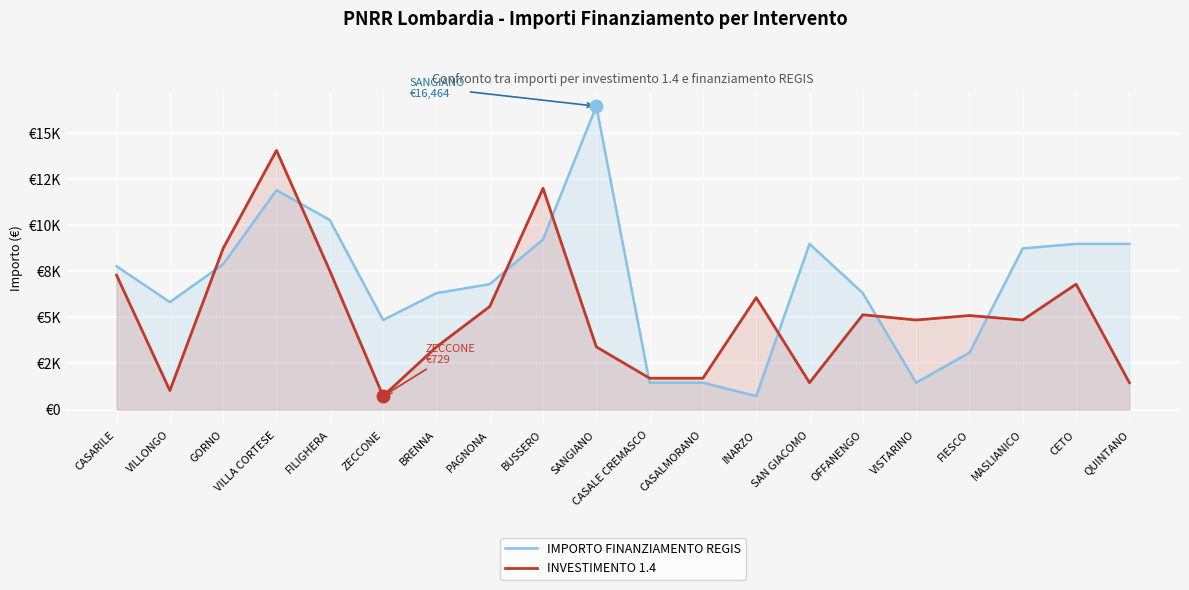

How many intersections are there between IMPORTO FINANZIAMENTO REGIS and INVESTIMENTO 1.4?

8